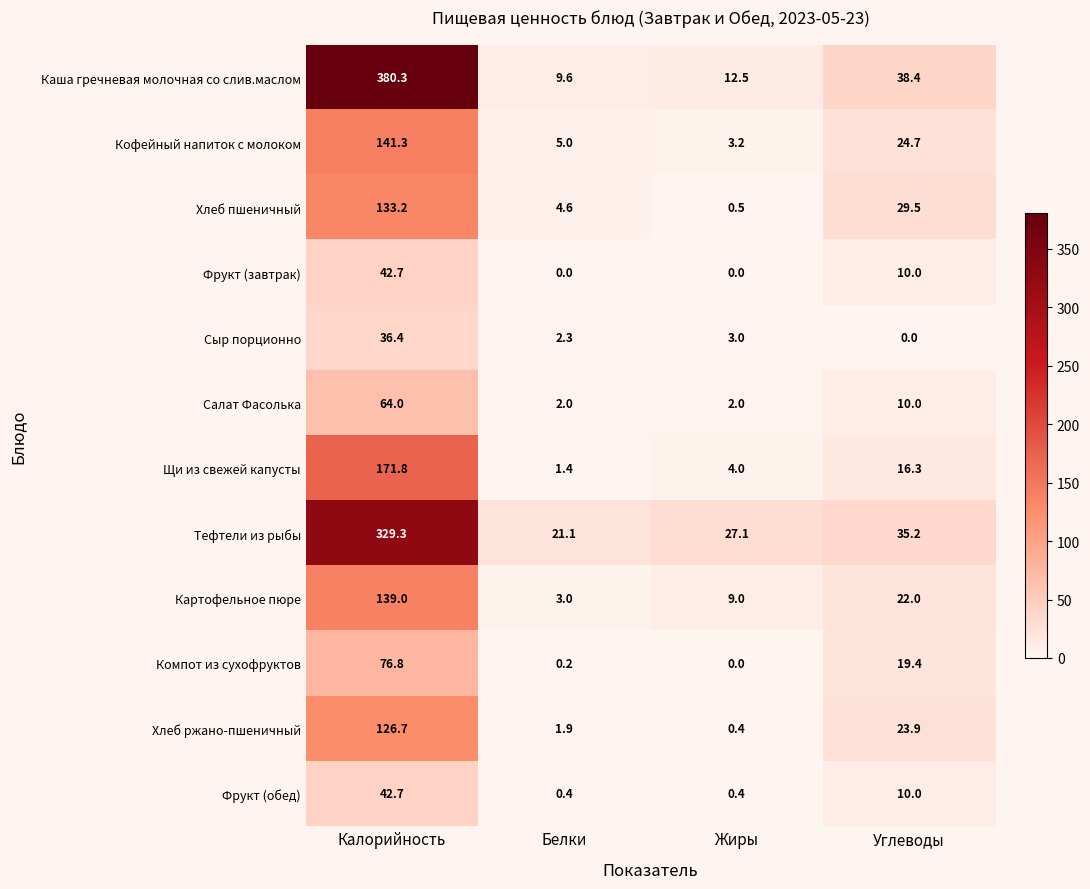

At how many categories does at least one series exceed 241?

1